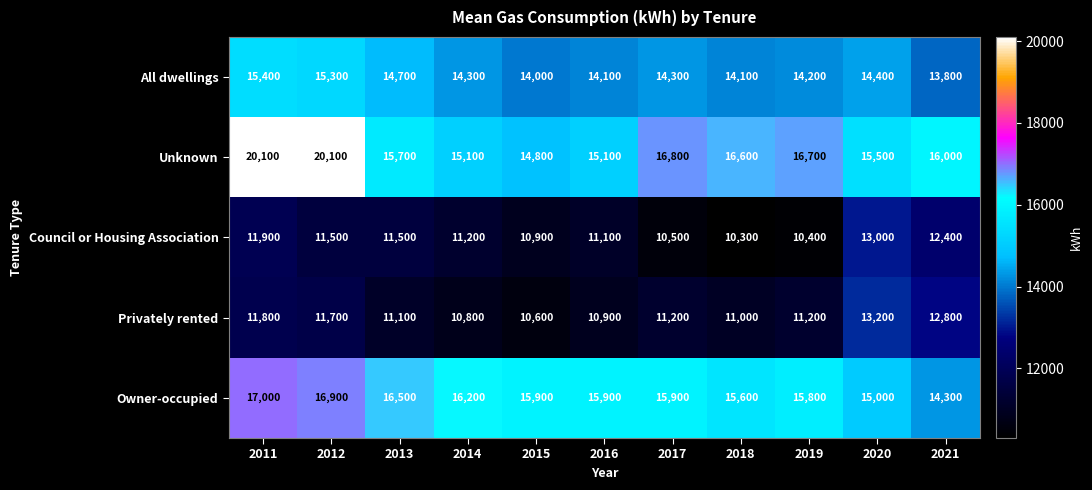

List the series in order of their peak value, lowest first.

Council or Housing Association, Privately rented, All dwellings, Owner-occupied, Unknown